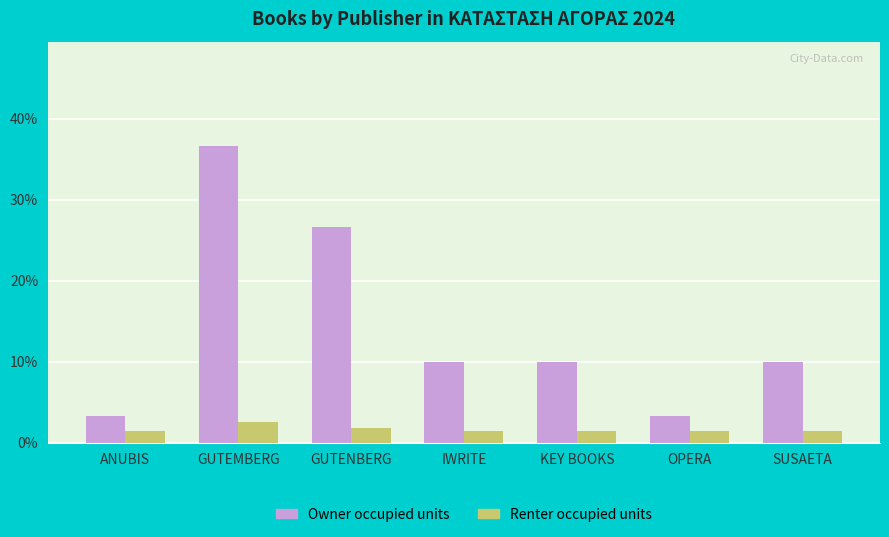

What are all the series names shown in the legend?

Owner occupied units, Renter occupied units